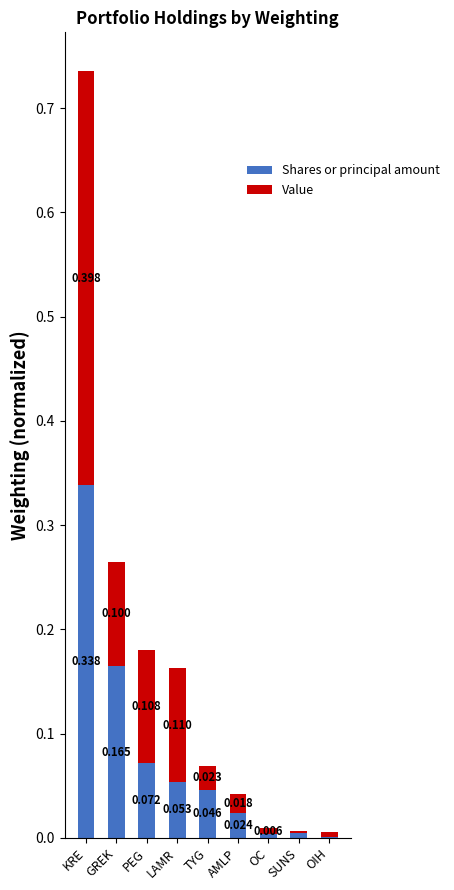

True or false: Shares or principal amount has a value of 0.1 at LAMR.

True